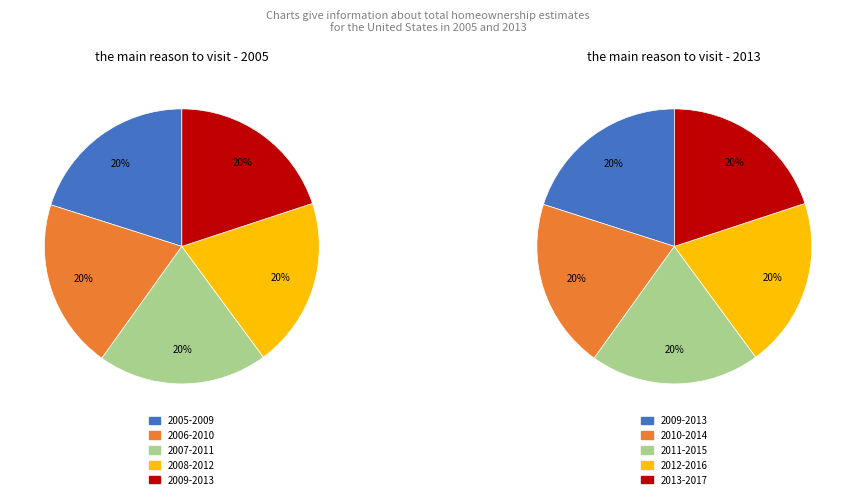

Which slice is the smallest?

2013-2017